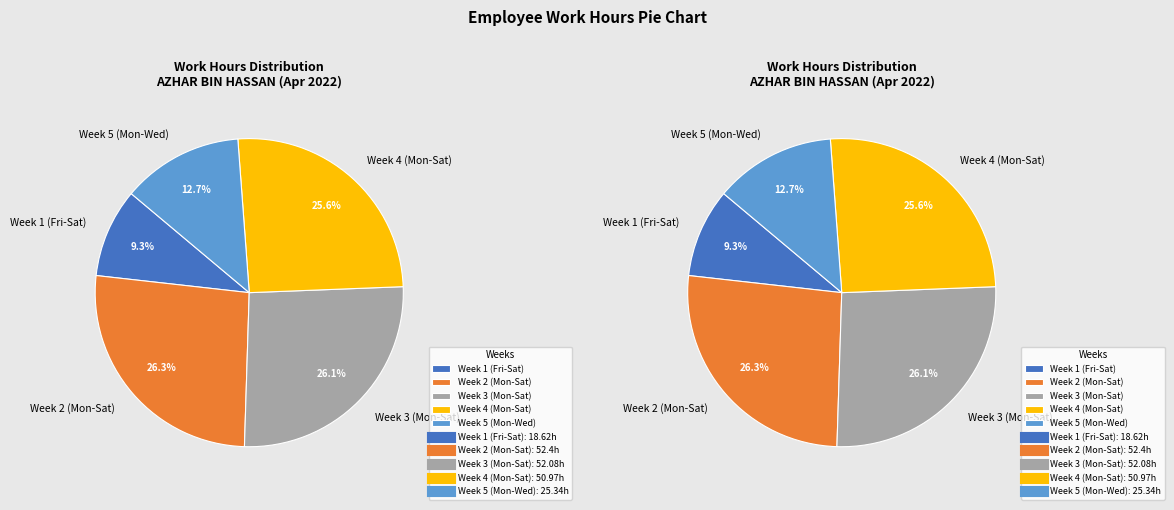

Is it true that Day 22 is 1% of the pie?

False